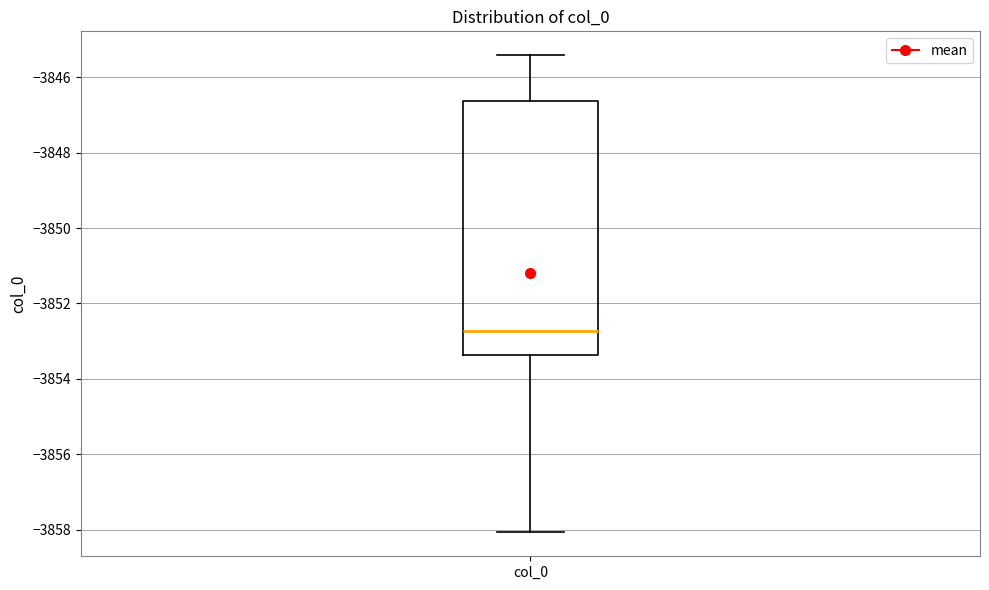

Transcribe this box plot: give where the median line is, the range the box spans, and where the two whiskers end, as read against the y-axis. The values are not printed on the chart, so give them approximately, as read against the axis.

median -3852.8, box -3853.4 to -3846.6, whiskers -3858.0 to -3845.4